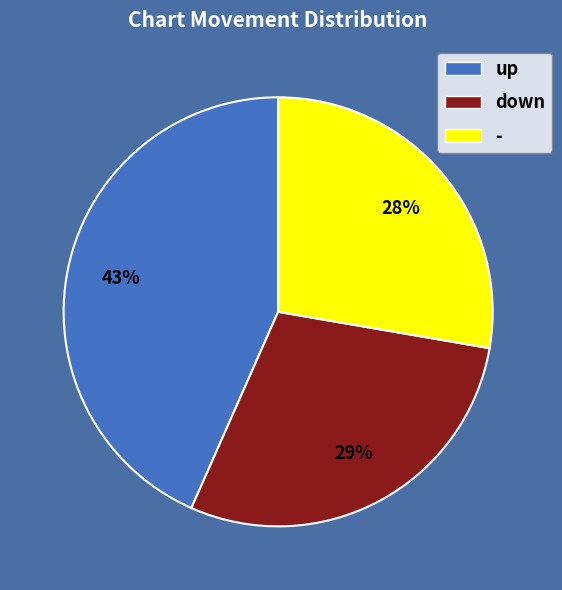

Is it true that - is 28% of the pie?

True